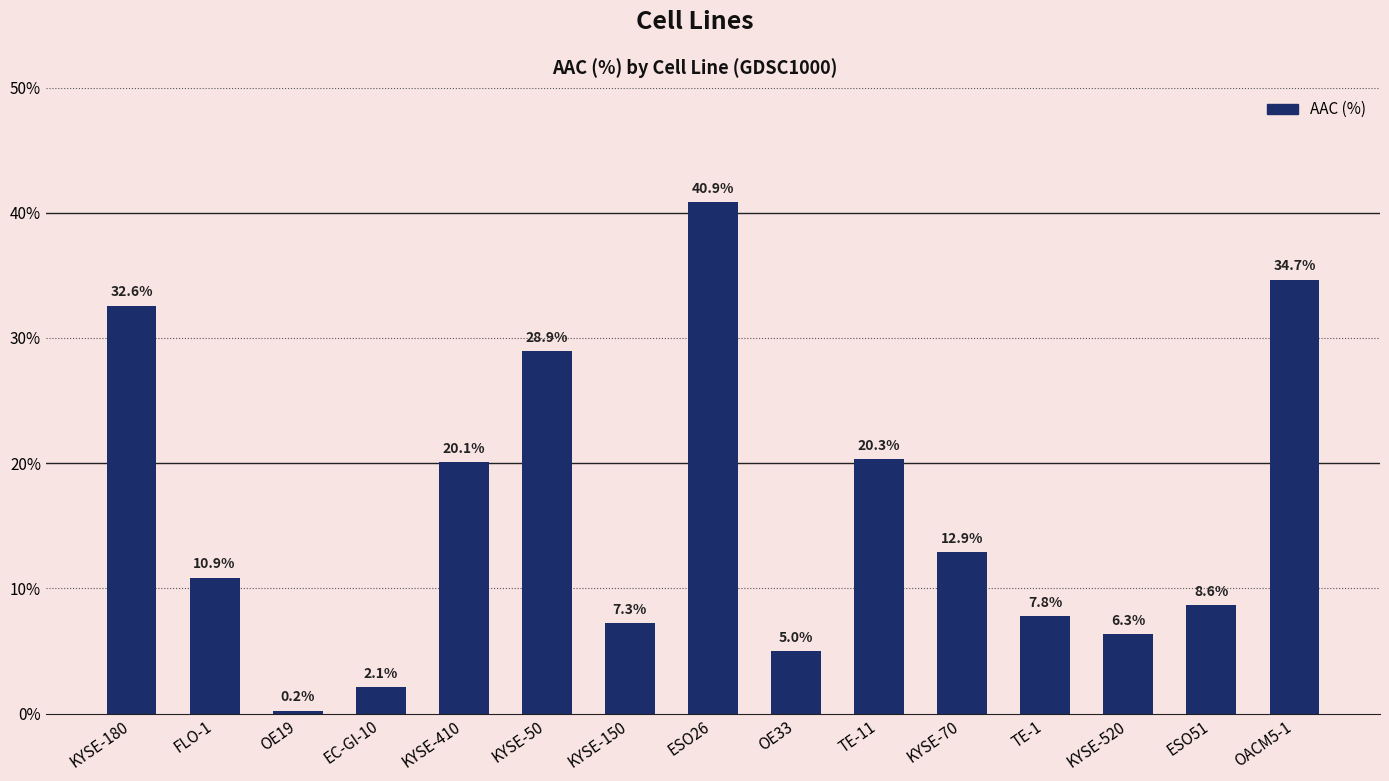

Reading left to right, what are all the values shown in this chart?

KYSE-180=32.6	FLO-1=10.9	OE19=0.2	EC-GI-10=2.1	KYSE-410=20.1	KYSE-50=28.9	KYSE-150=7.3	ESO26=40.9	OE33=5.0	TE-11=20.3	KYSE-70=12.9	TE-1=7.8	KYSE-520=6.3	ESO51=8.6	OACM5-1=34.7